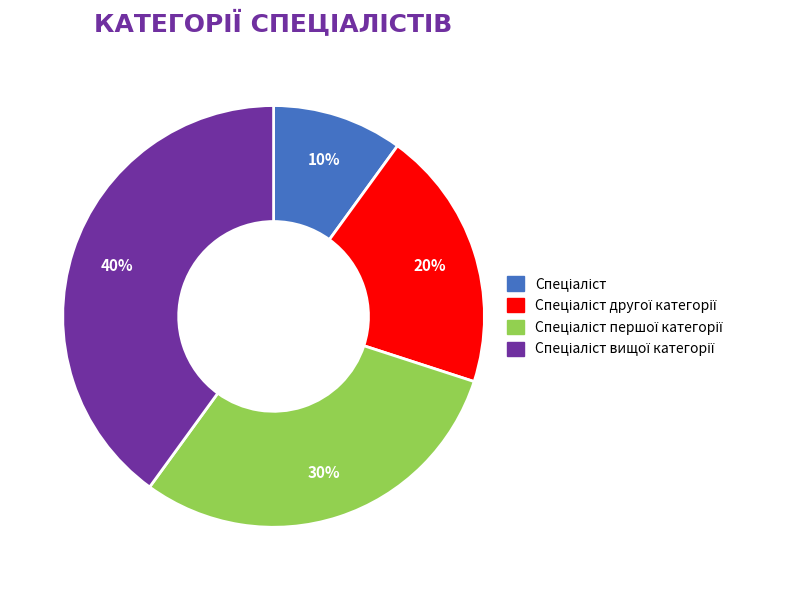

Is there a majority slice in this chart?

No